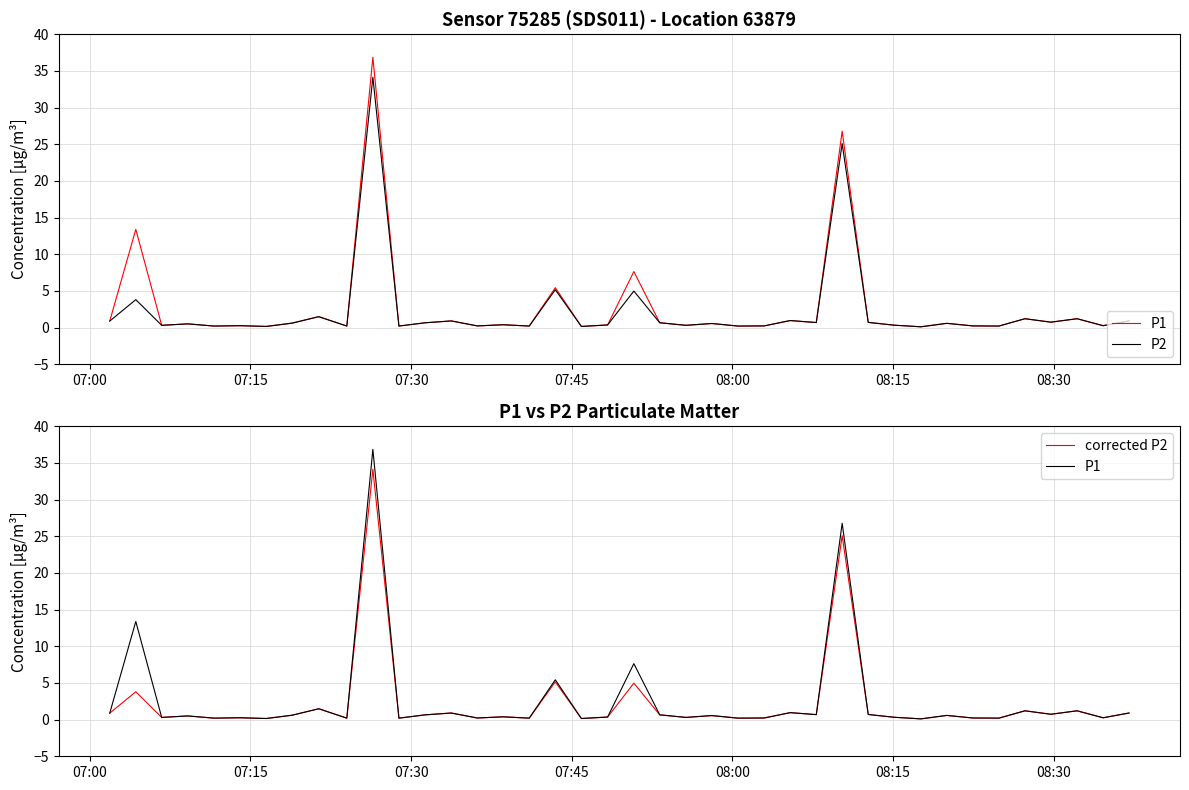

True or false: P1 has more than 2 points higher than both neighbors.

True